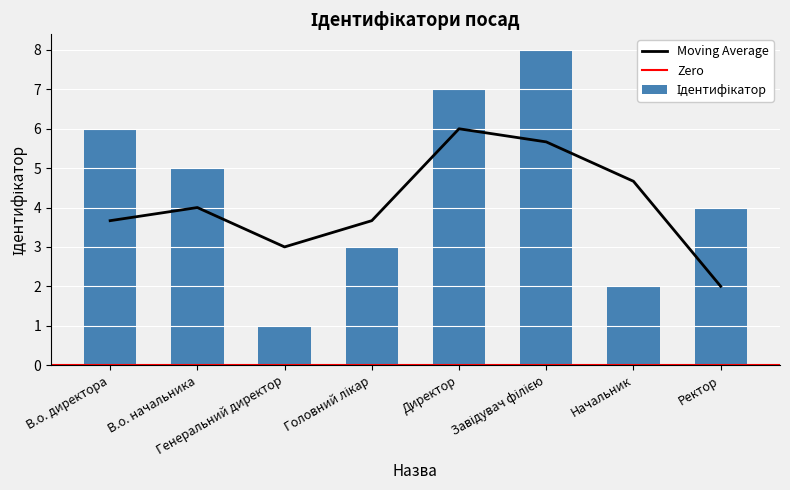

How many values are between 3 and 7?

5